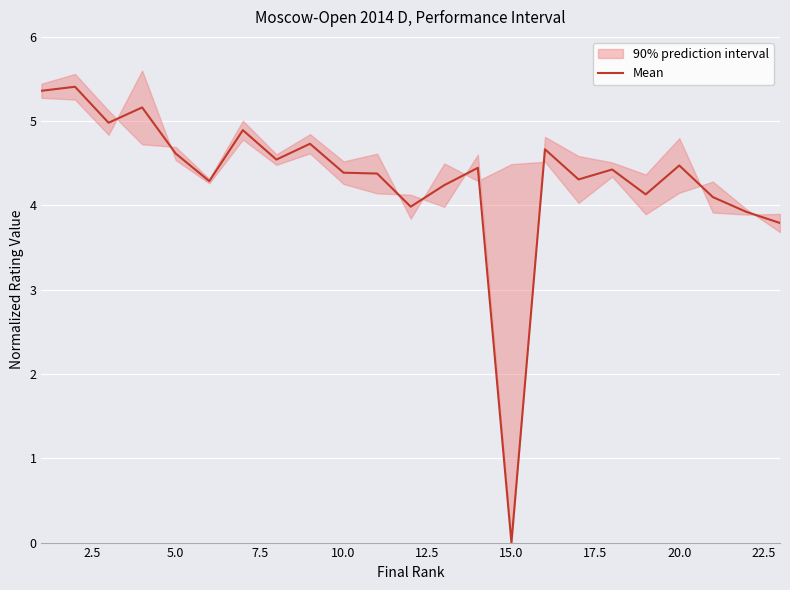

Which category has the lowest value in the Mean series?

15.0